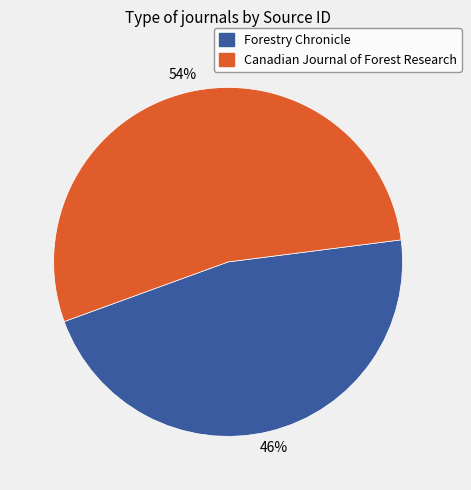

Which category accounts for the majority?

Canadian Journal of Forest Research